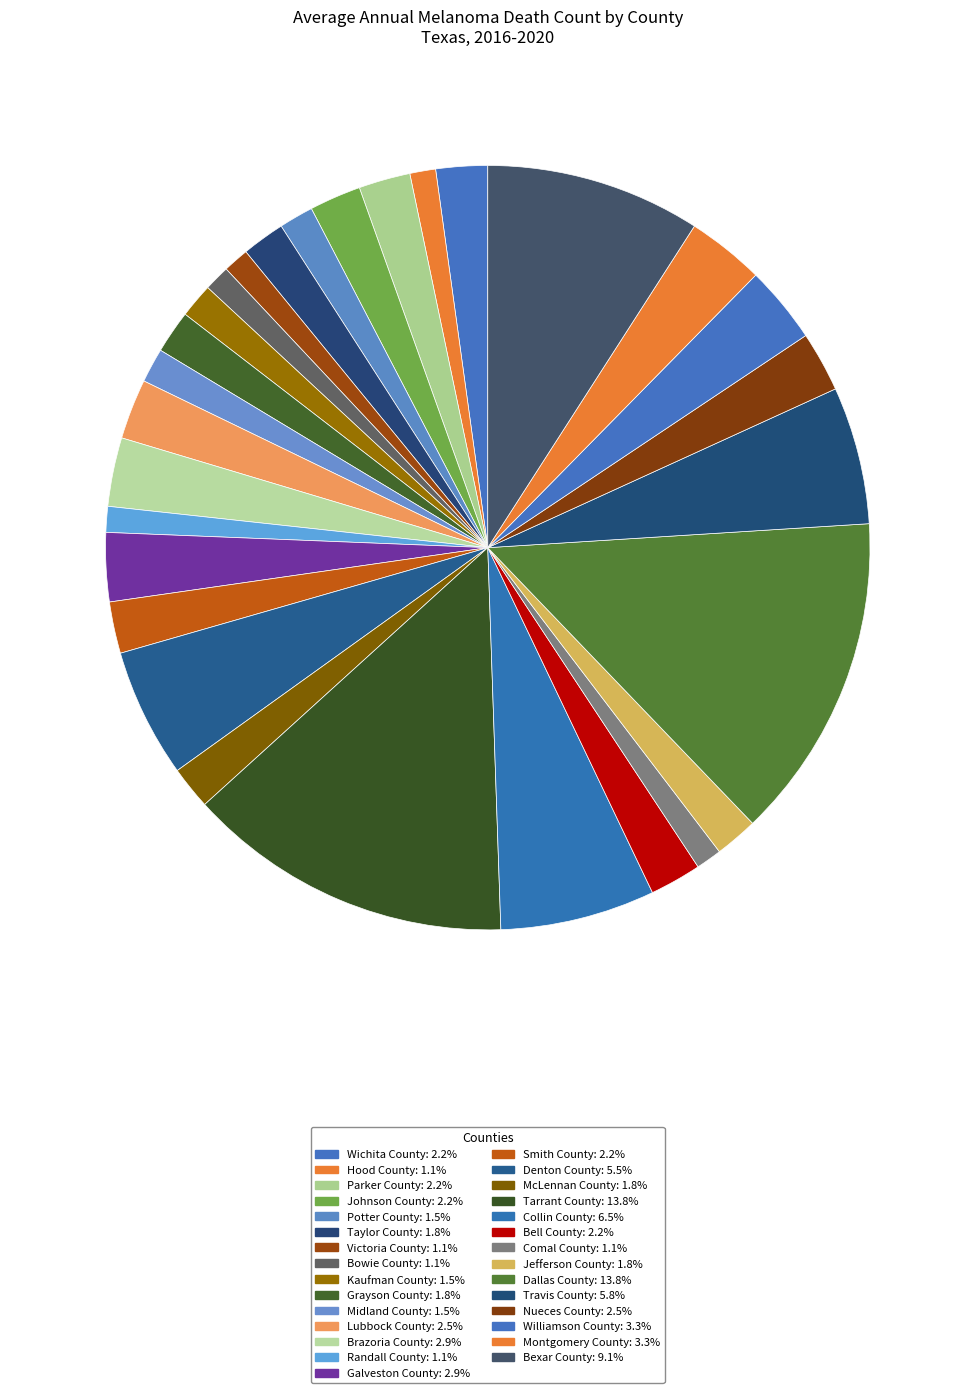

Rank the categories by value from highest to lowest.

Tarrant County, Dallas County, Bexar County, Collin County, Travis County, Denton County, Williamson County, Montgomery County, Brazoria County, Galveston County, Lubbock County, Nueces County, Wichita County, Parker County, Johnson County, Smith County, Bell County, Taylor County, Grayson County, McLennan County, Jefferson County, Potter County, Kaufman County, Midland County, Hood County, Victoria County, Bowie County, Randall County, Comal County